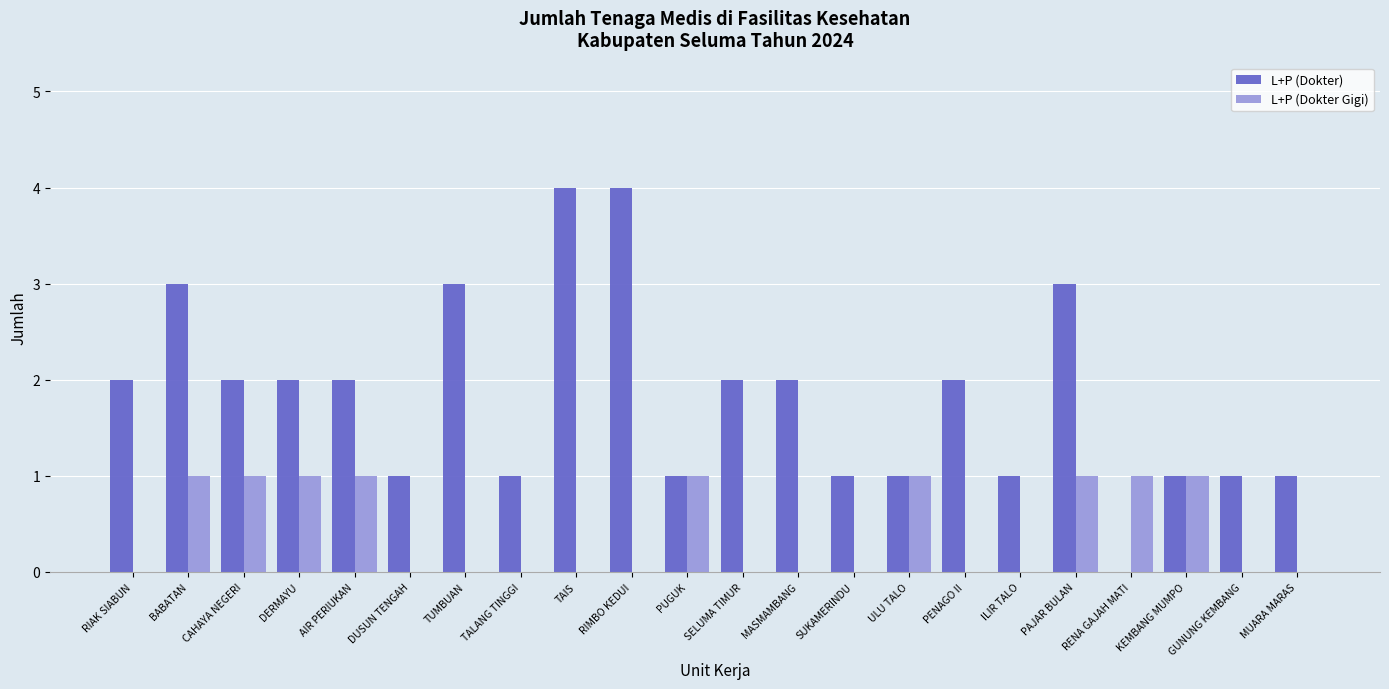

How many groups of bars are there?

22